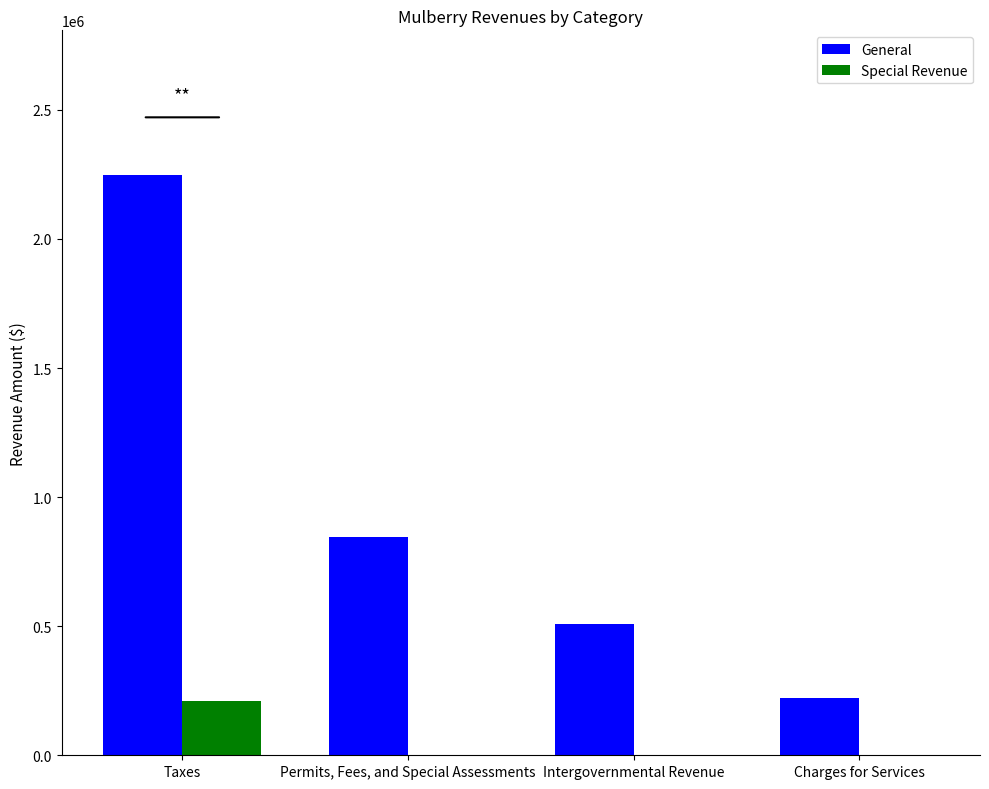

What are all the series names shown in the legend?

General, Special Revenue